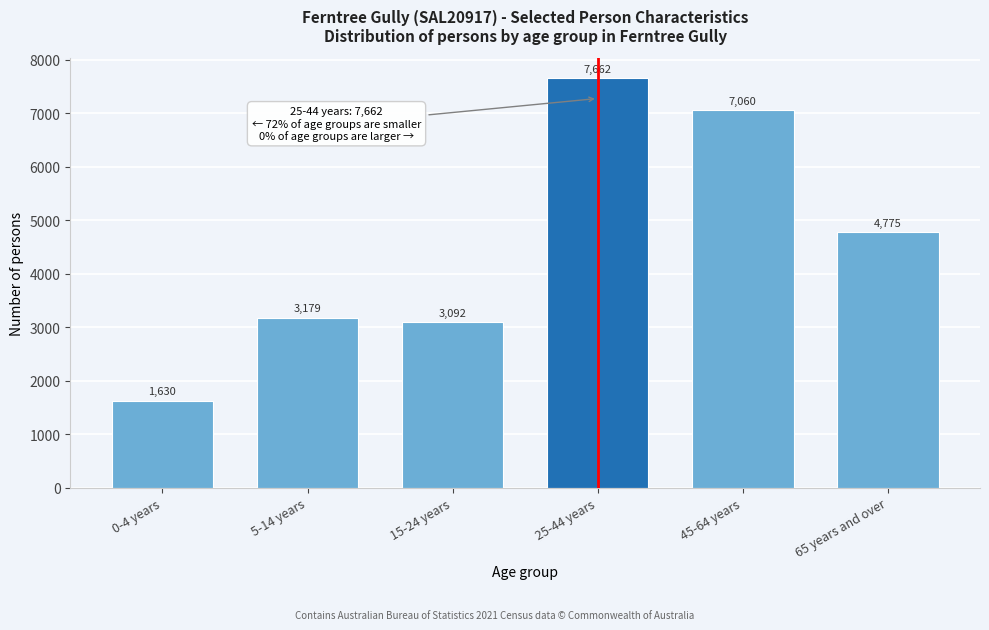

Reading right to left, transcribe all the data shown in this chart.

4775	7060	7662	3092	3179	1630